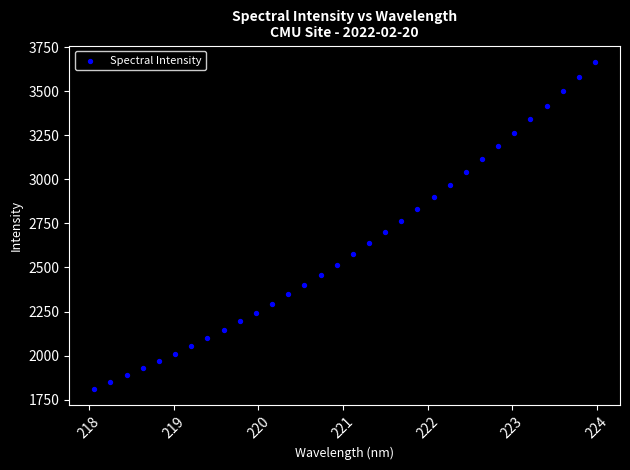

What is the range of X values (max minus min)?

5.9